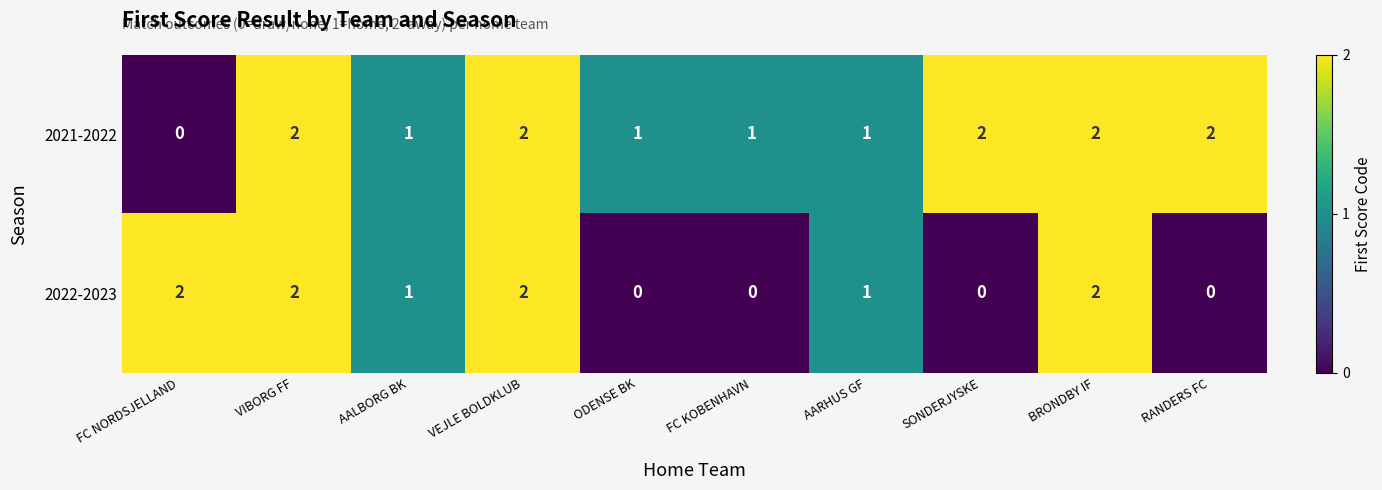

The 2021-2022 series shows 2 at SONDERJYSKE. True or false?

True